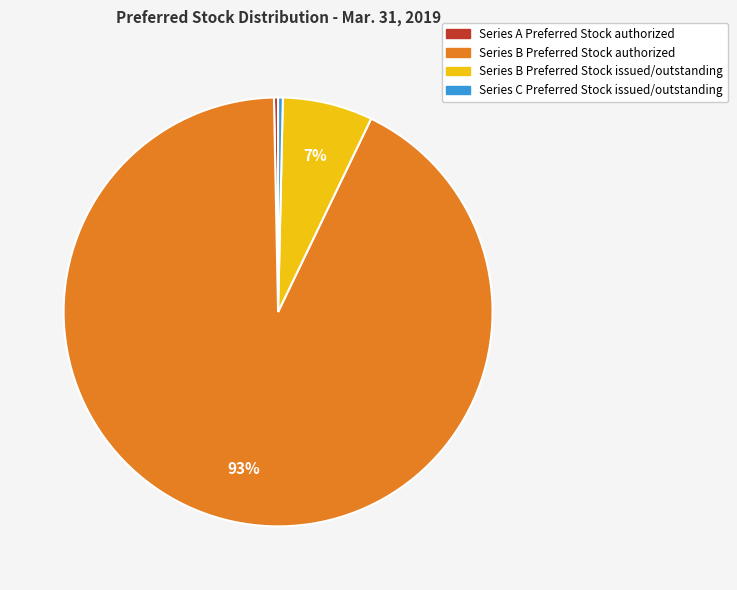

To the nearest percent, what is the combined percentage of Series B Preferred Stock authorized and Series A Preferred Stock authorized?

93%